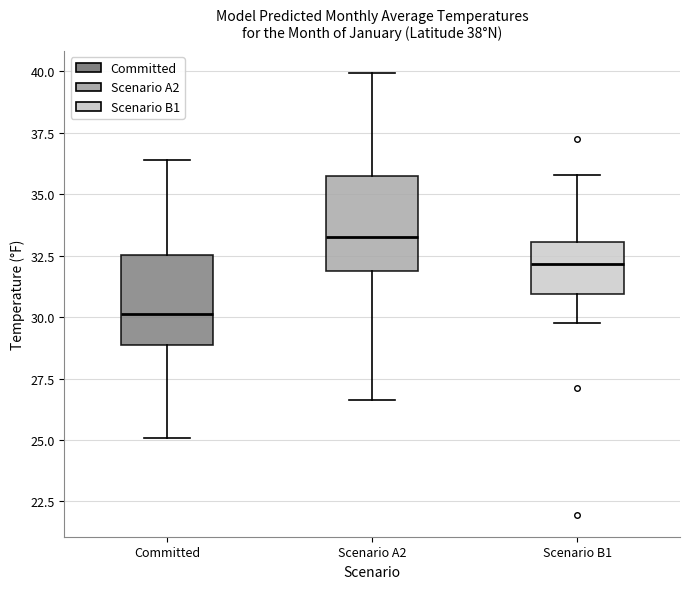

Where is the upper edge of the box for Scenario B1 on the y-axis? The values are not printed on the chart, so give them approximately, as read against the axis.

33.0